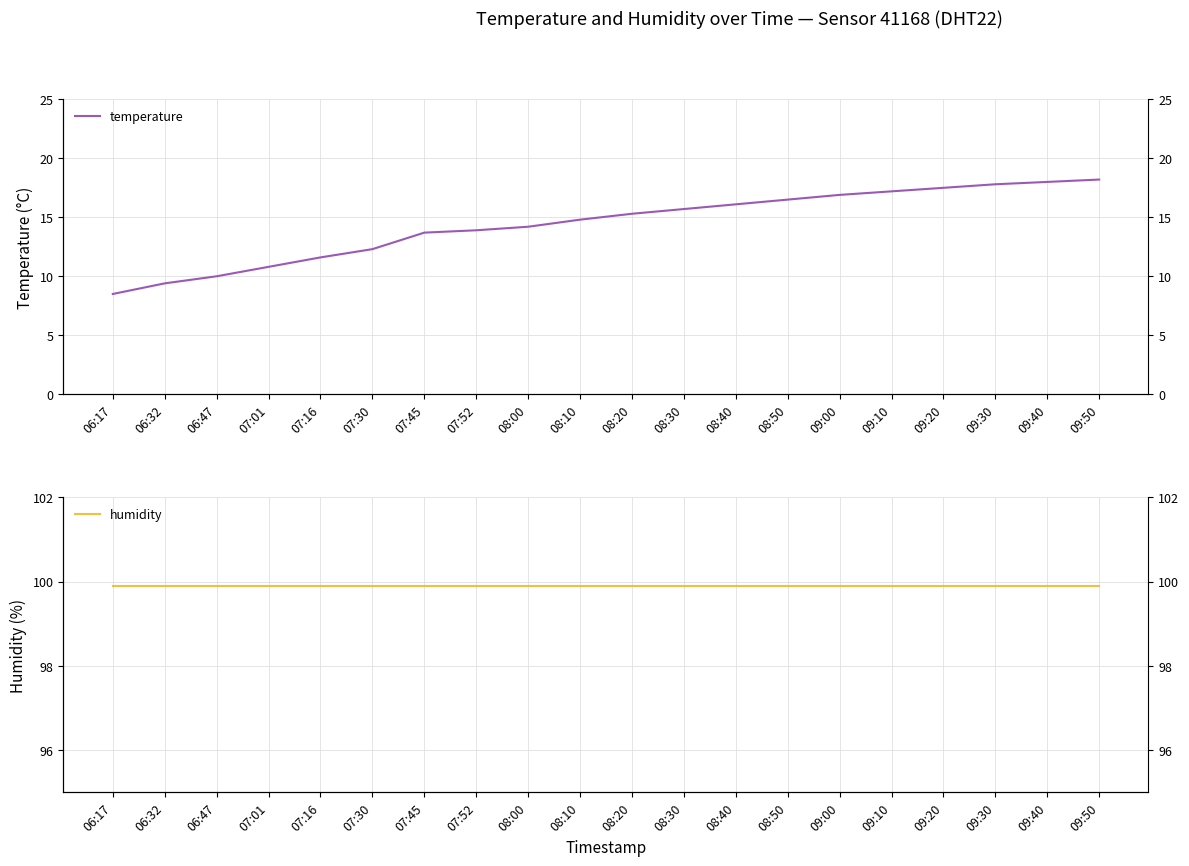

What is the difference between the maximum and second lowest values in the temperature series?

8.8